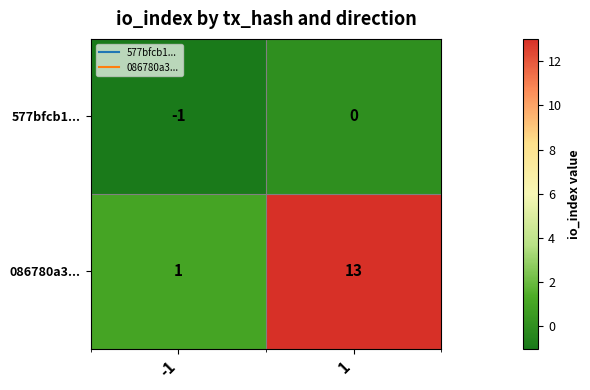

Which series has the largest total across all categories?

086780a3...